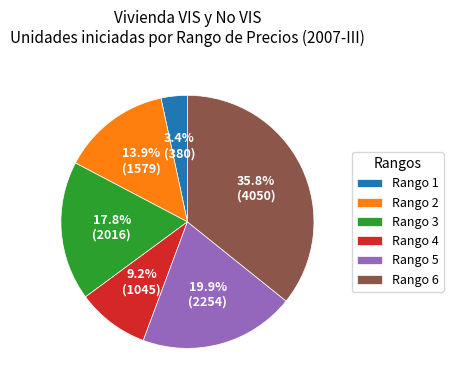

True or false: Rango 1 accounts for 3% of the total.

True